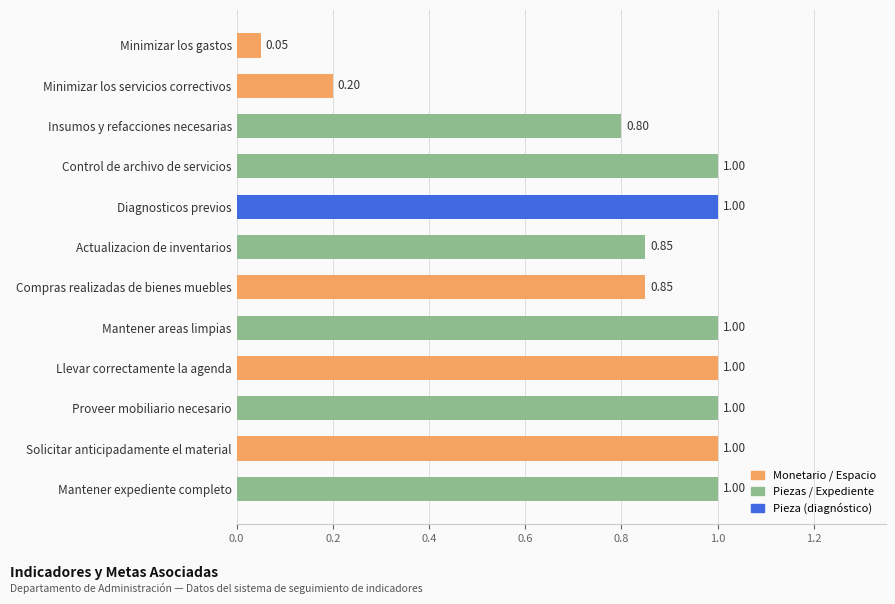

At which label is the value closest to 0?

Minimizar los gastos